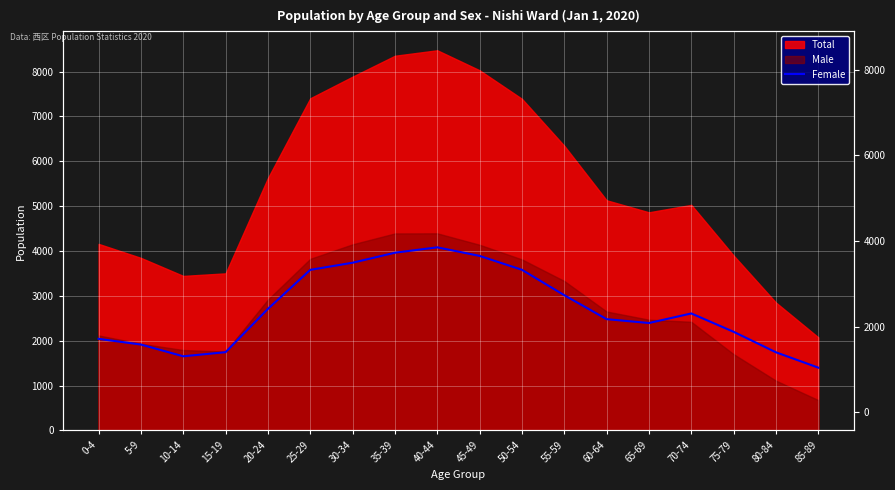

At which label does the data first exceed 2607?

20-24